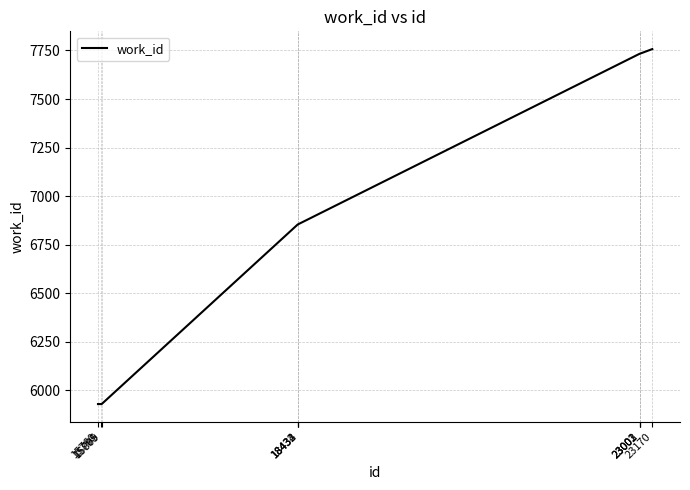

Reading right to left, list all the values displayed in this chart.

7757	7733	7733	7733	6855	6855	6855	5930	5930	5930